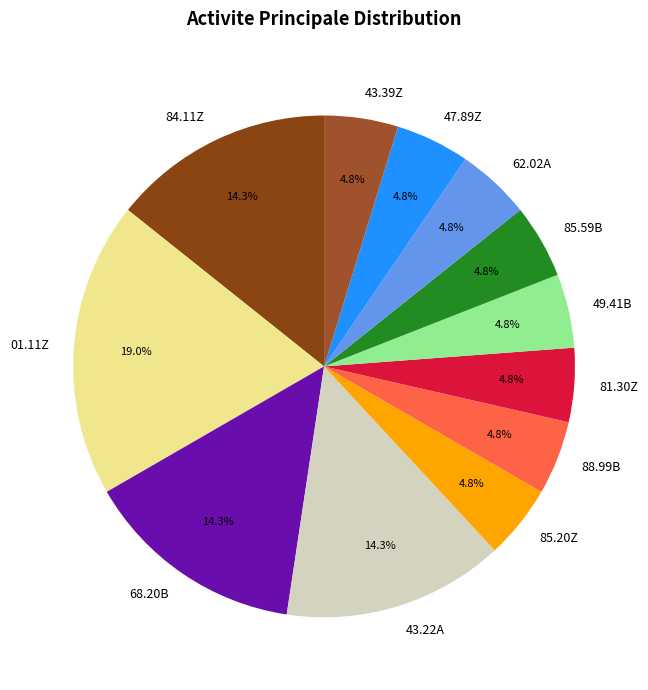

Is it true that 88.99B is 5% of the pie?

True